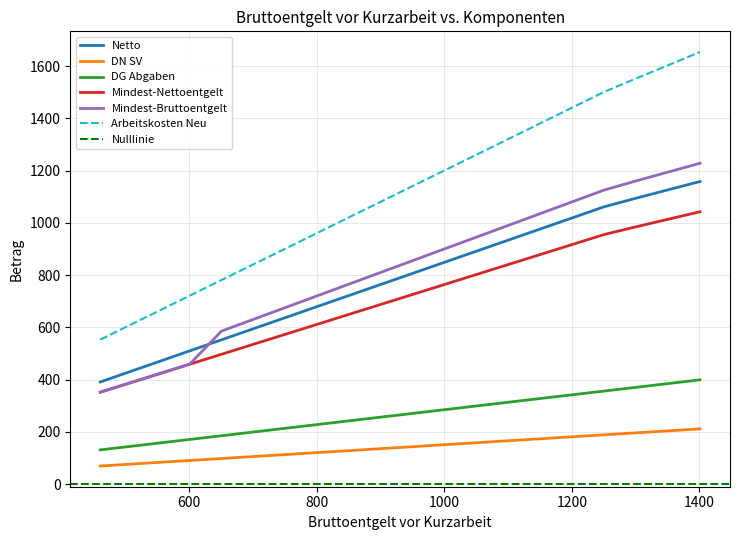

True or false: Arbeitskosten Neu has a value of 1201.4 at 1001.

True